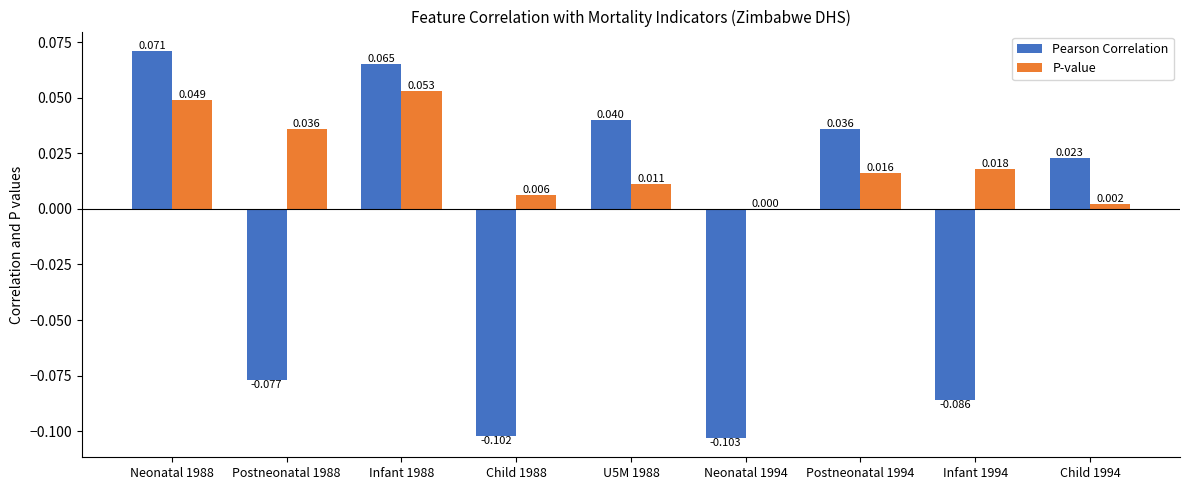

Which series changed the most between Infant 1988 and Child 1988?

Pearson Correlation